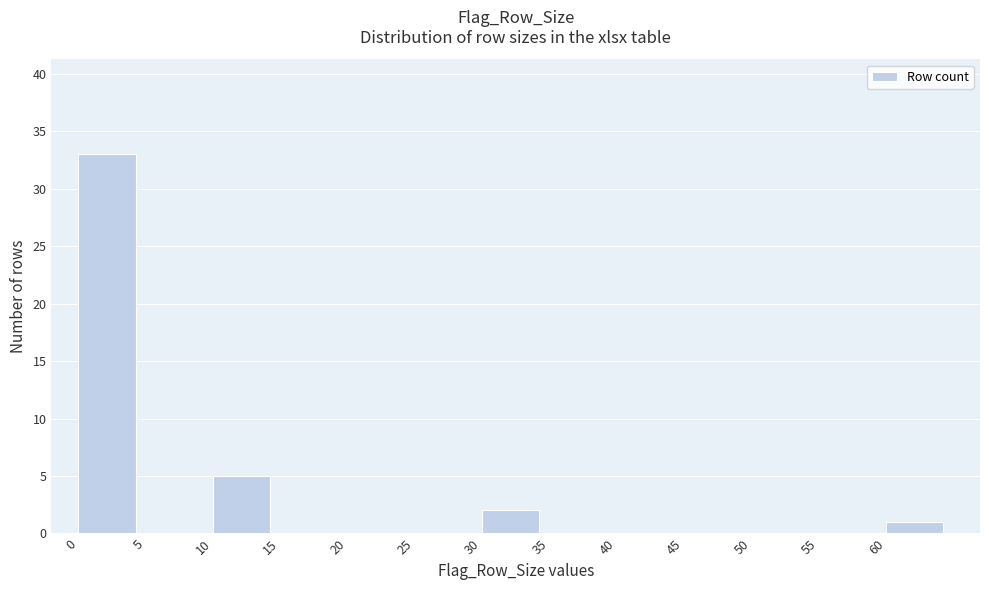

Which range on the x-axis has the tallest bar?

0 to 5